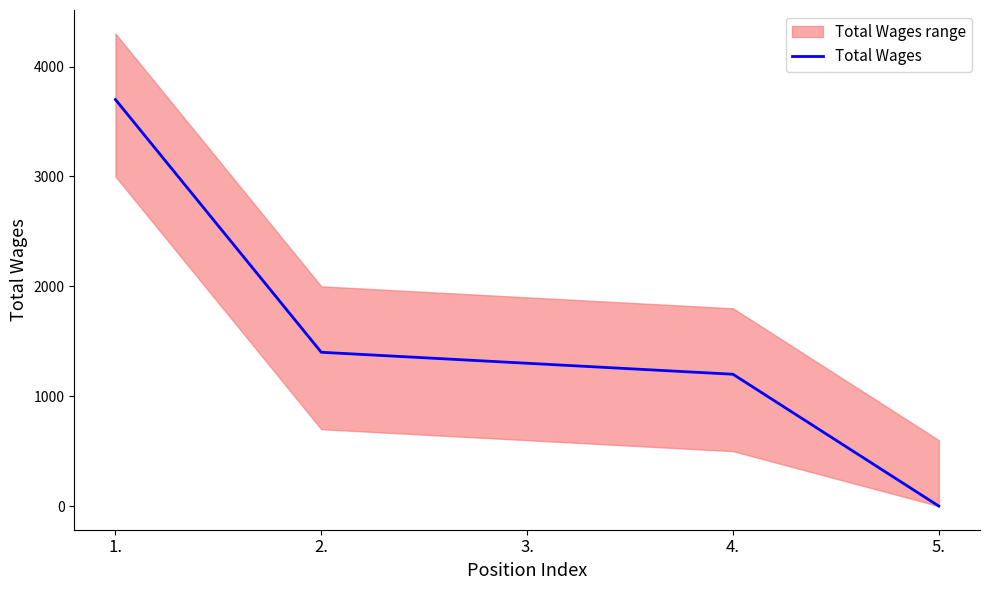

Reading left to right, extract all data points from this chart.

3700	1400	1300	1200	0